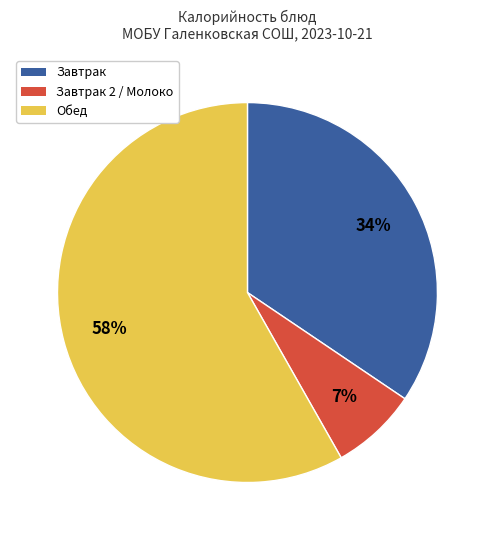

Count the number of slices in the pie.

3